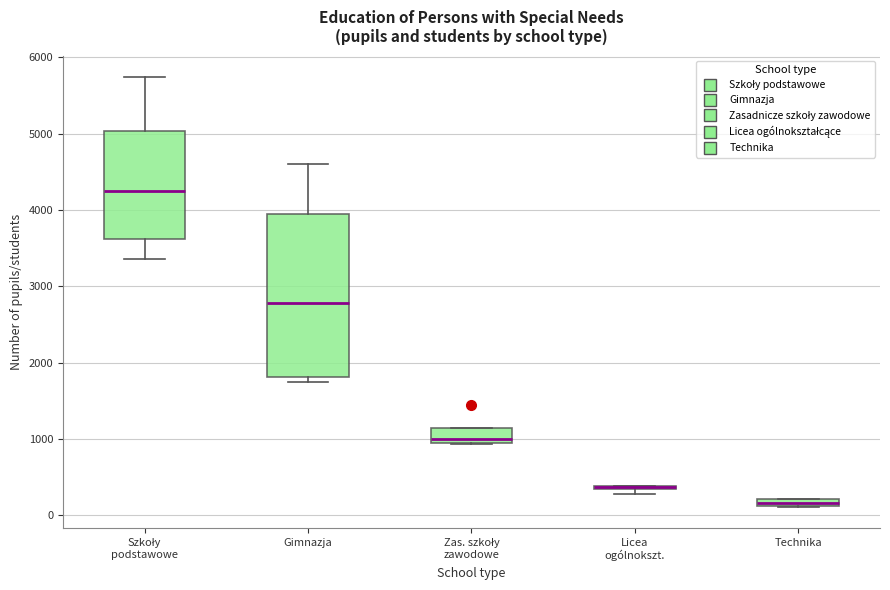

Where is the upper edge of the box for Zas. szkoły zawodowe on the y-axis? The values are not printed on the chart, so give them approximately, as read against the axis.

1100